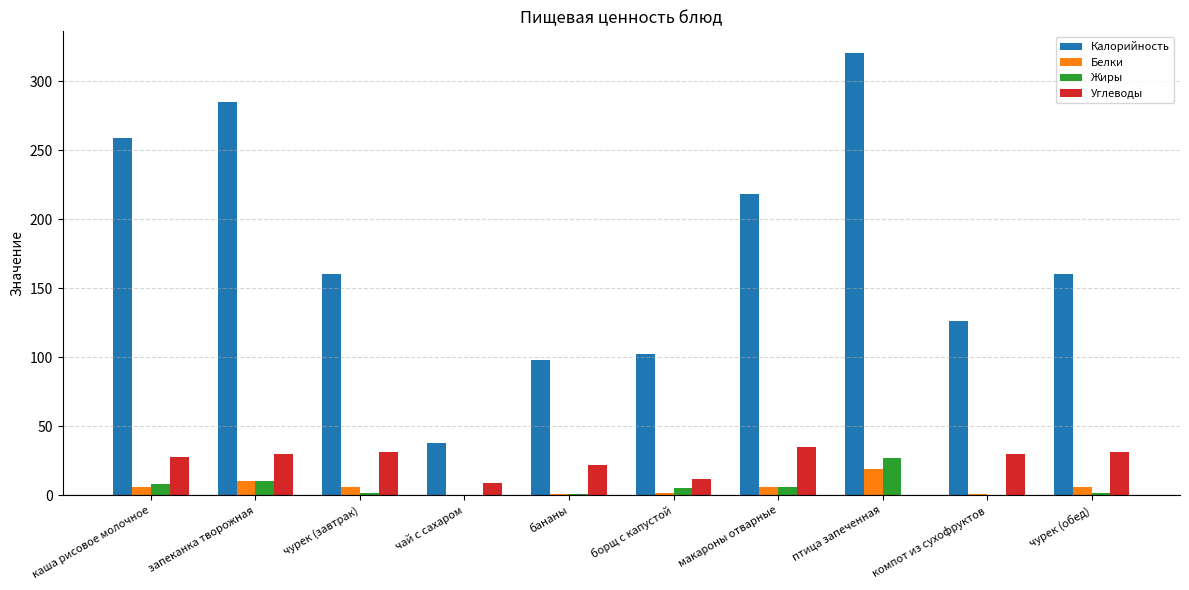

What is the difference between the Жиры values at каша рисовое молочное and бананы?

7